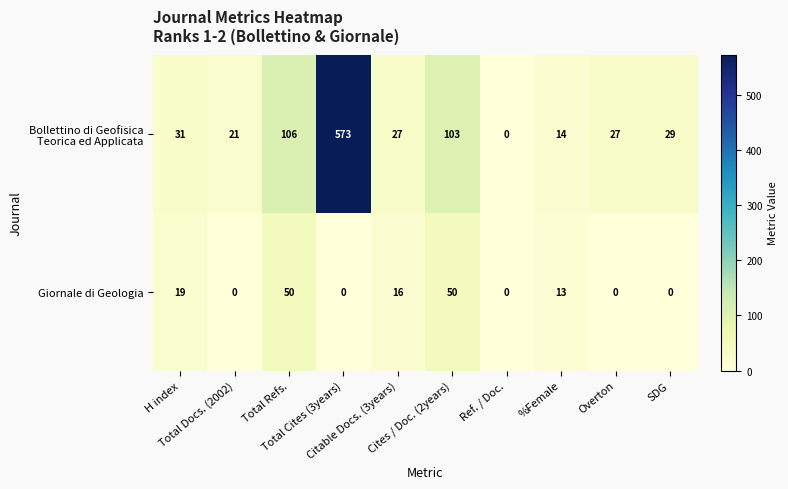

What is the difference between the maximum and minimum values in the Giornale di Geologia series?

50